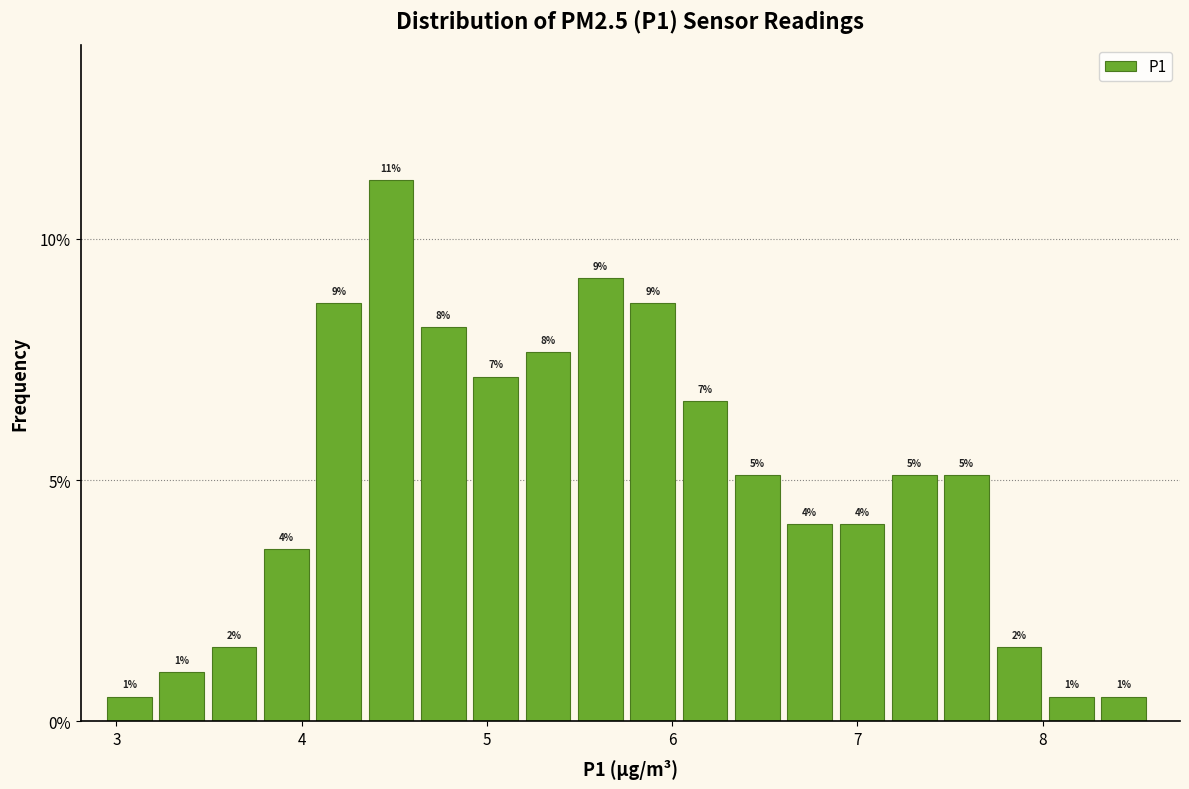

Around what value on the x-axis is the tallest bar? Give the approximate position of its centre, as read against the axis.

4.5